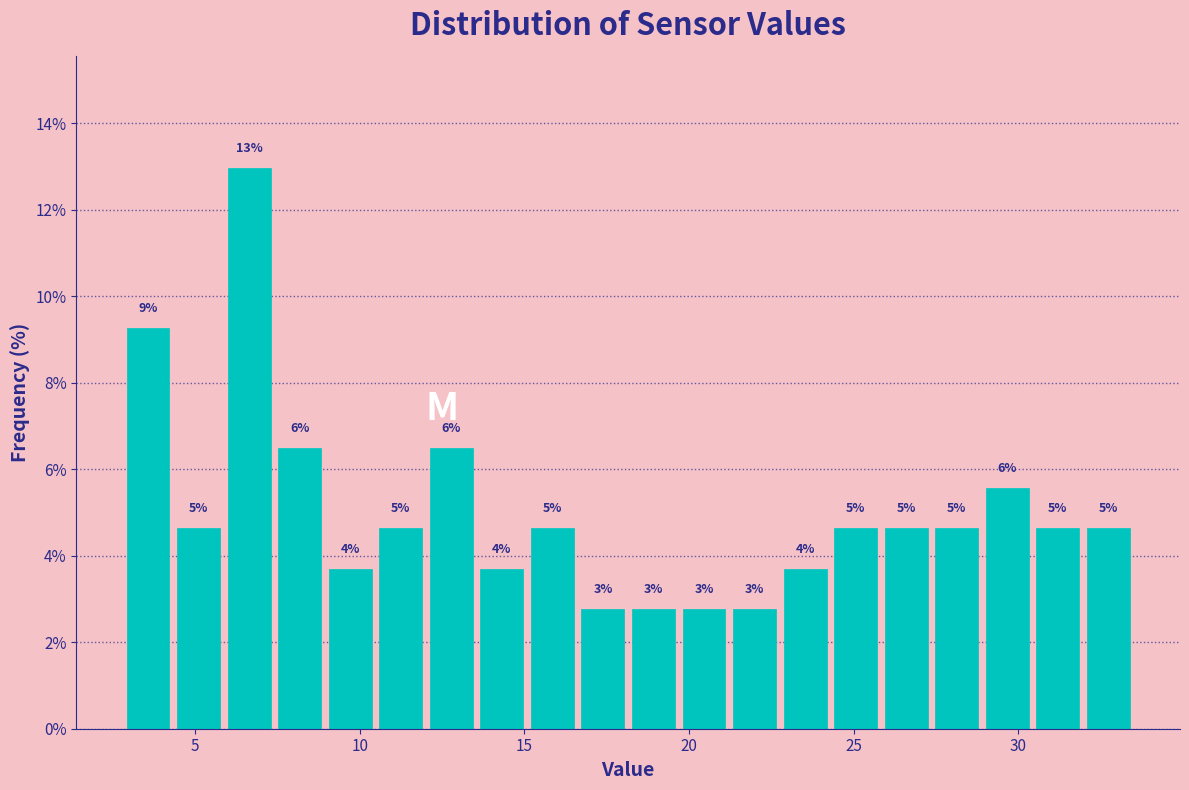

Read against the x-axis, roughly where is the centre of the tallest bar?

6.5